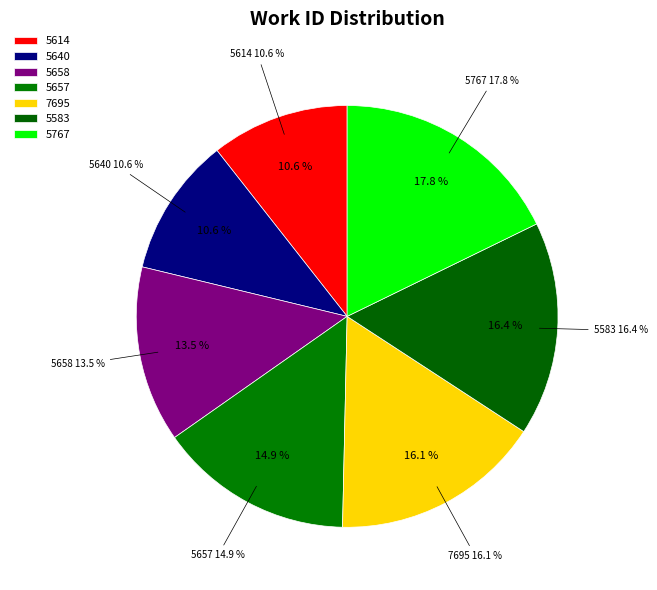

What is the ratio of the value at 7695 to the value at 5583?

1.0